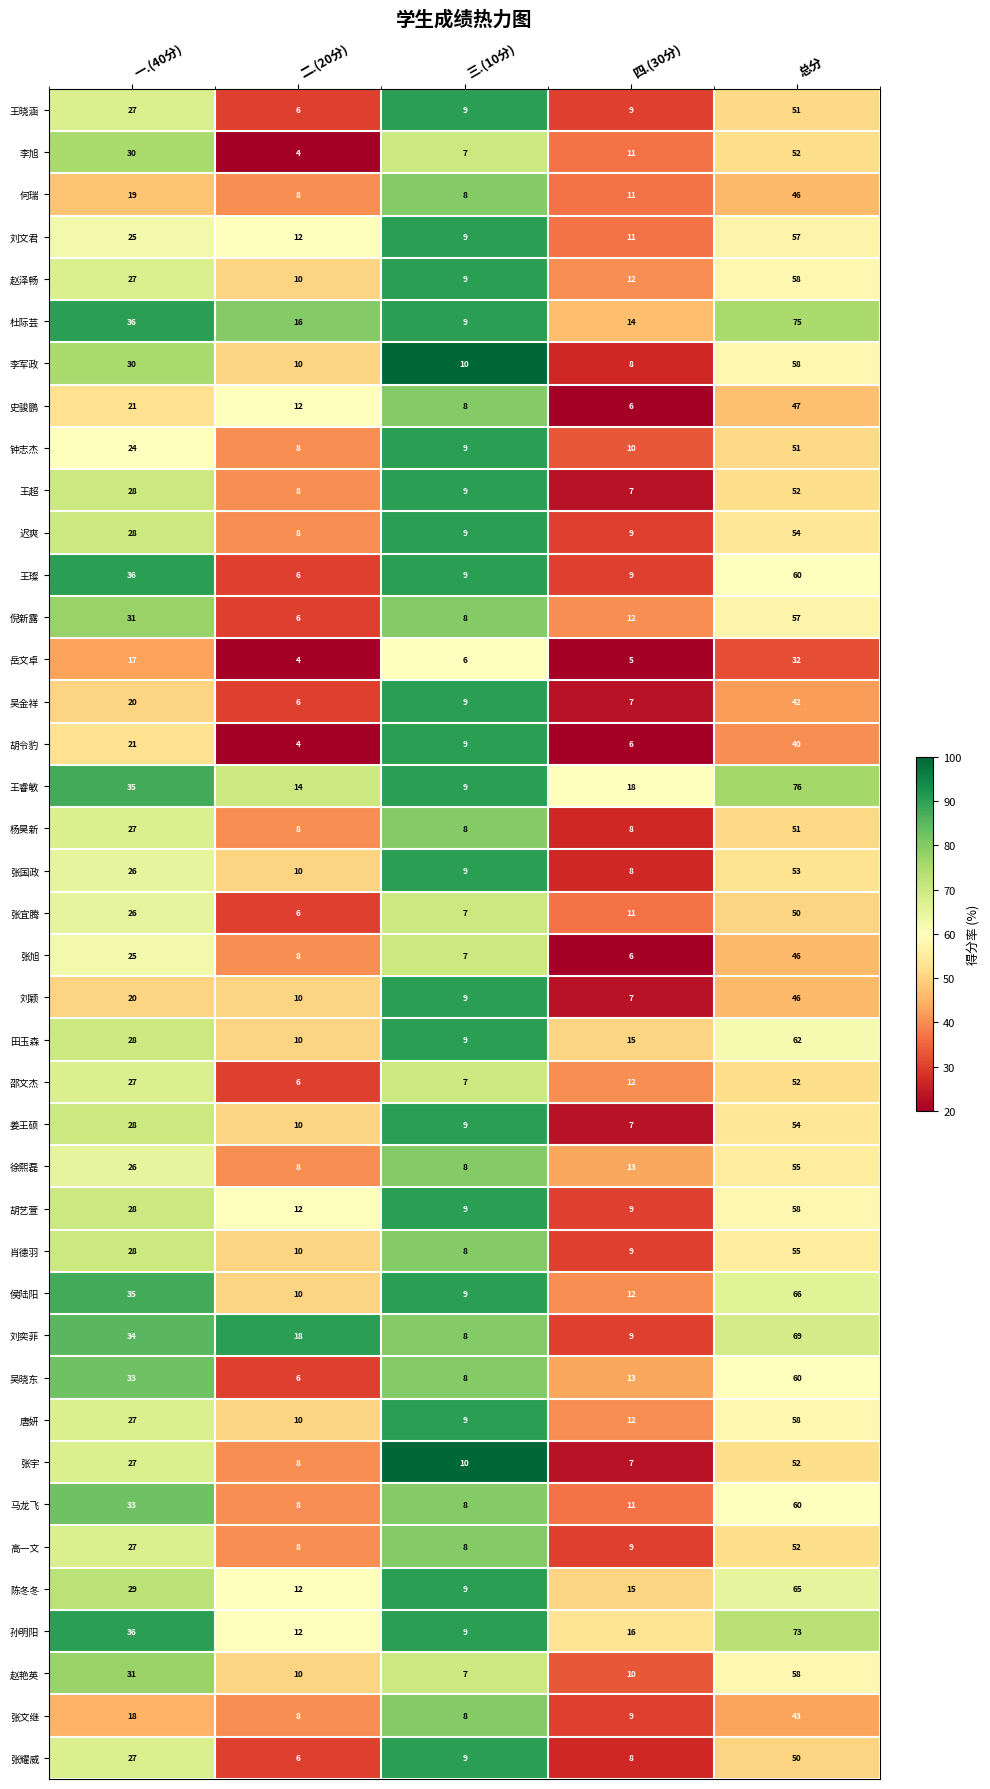

Rank the categories by 邵文杰 value from lowest to highest.

二.(20分), 三.(10分), 四.(30分), 一.(40分), 总分